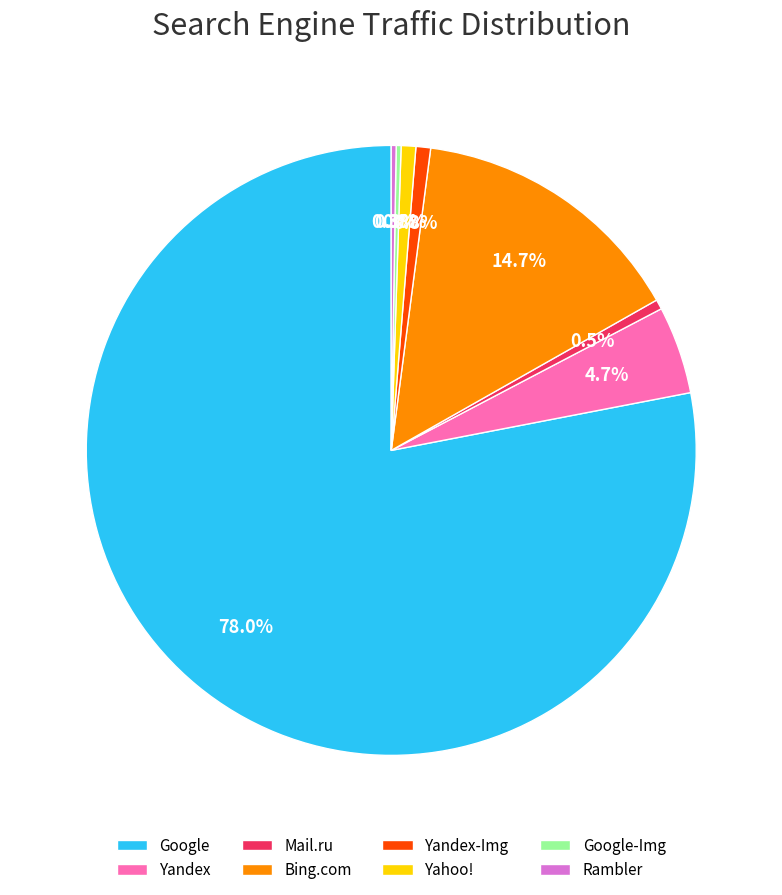

To the nearest percent, what is the difference between the largest and smallest slice percentages?

78%